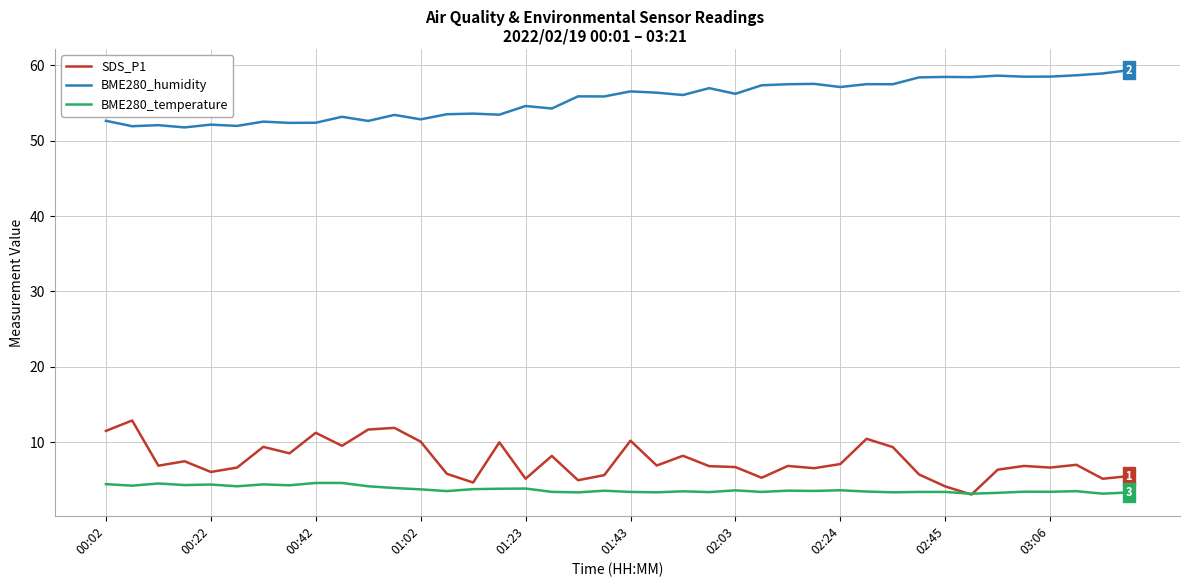

What is the highest value of the BME280_humidity series?

59.4